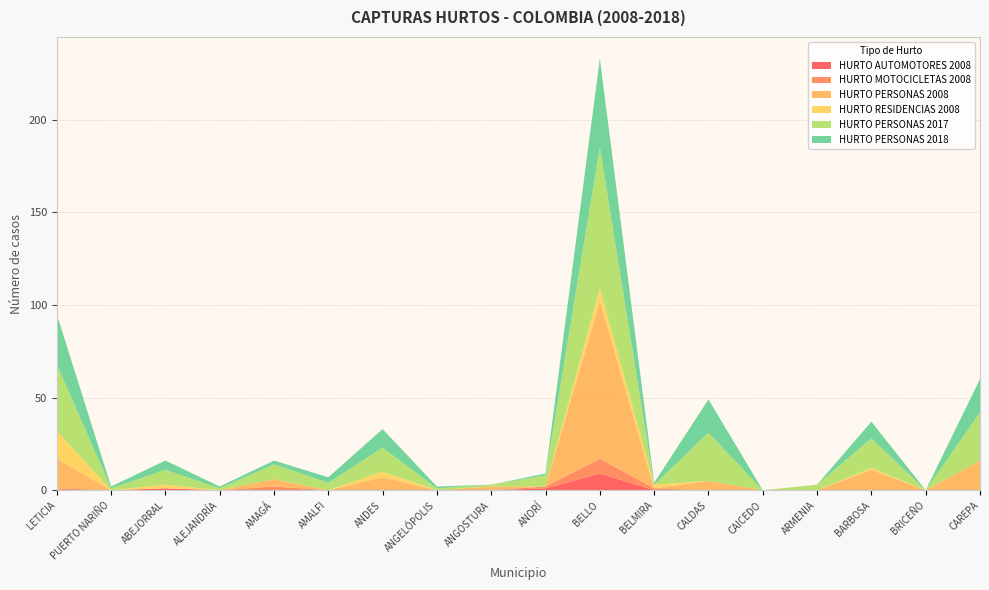

Reading left to right, list all the values displayed in this chart.

HURTO AUTOMOTORES 2008: LETICIA=0	PUERTO NARIÑO=0	ABEJORRAL=1	ALEJANDRÍA=0	AMAGÁ=0	AMALFI=0	ANDES=0	ANGELÓPOLIS=0	ANGOSTURA=0	ANORÍ=1	BELLO=9	BELMIRA=0	CALDAS=0	CAICEDO=0	ARMENIA=0	BARBOSA=0	BRICEÑO=0	CAREPA=0
HURTO MOTOCICLETAS 2008: LETICIA=1	PUERTO NARIÑO=0	ABEJORRAL=0	ALEJANDRÍA=0	AMAGÁ=2	AMALFI=0	ANDES=0	ANGELÓPOLIS=0	ANGOSTURA=0	ANORÍ=1	BELLO=8	BELMIRA=1	CALDAS=0	CAICEDO=0	ARMENIA=0	BARBOSA=0	BRICEÑO=0	CAREPA=0
HURTO PERSONAS 2008: LETICIA=16	PUERTO NARIÑO=0	ABEJORRAL=0	ALEJANDRÍA=0	AMAGÁ=4	AMALFI=0	ANDES=7	ANGELÓPOLIS=0	ANGOSTURA=2	ANORÍ=0	BELLO=85	BELMIRA=0	CALDAS=5	CAICEDO=0	ARMENIA=0	BARBOSA=11	BRICEÑO=0	CAREPA=16
HURTO RESIDENCIAS 2008: LETICIA=15	PUERTO NARIÑO=0	ABEJORRAL=2	ALEJANDRÍA=0	AMAGÁ=0	AMALFI=0	ANDES=3	ANGELÓPOLIS=0	ANGOSTURA=0	ANORÍ=0	BELLO=7	BELMIRA=2	CALDAS=0	CAICEDO=0	ARMENIA=0	BARBOSA=1	BRICEÑO=0	CAREPA=0
HURTO PERSONAS 2017: LETICIA=36	PUERTO NARIÑO=1	ABEJORRAL=8	ALEJANDRÍA=1	AMAGÁ=8	AMALFI=4	ANDES=13	ANGELÓPOLIS=1	ANGOSTURA=1	ANORÍ=6	BELLO=76	BELMIRA=0	CALDAS=26	CAICEDO=0	ARMENIA=3	BARBOSA=16	BRICEÑO=0	CAREPA=26
HURTO PERSONAS 2018: LETICIA=27	PUERTO NARIÑO=1	ABEJORRAL=5	ALEJANDRÍA=1	AMAGÁ=2	AMALFI=3	ANDES=10	ANGELÓPOLIS=1	ANGOSTURA=0	ANORÍ=1	BELLO=48	BELMIRA=1	CALDAS=18	CAICEDO=0	ARMENIA=0	BARBOSA=9	BRICEÑO=0	CAREPA=18